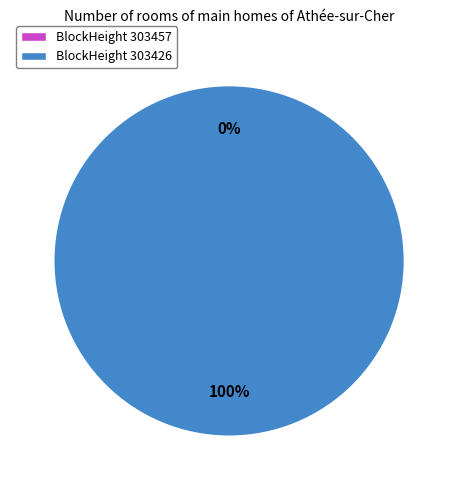

Does 303457 represent more than half of the total?

No